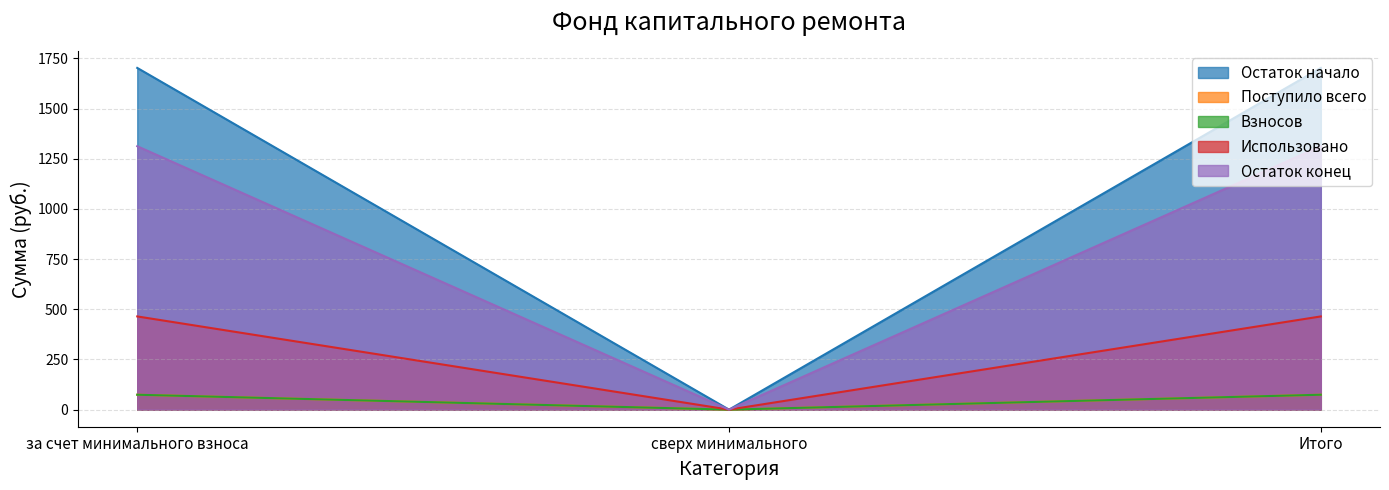

The Взносов series shows 74.2 at Итого. True or false?

True